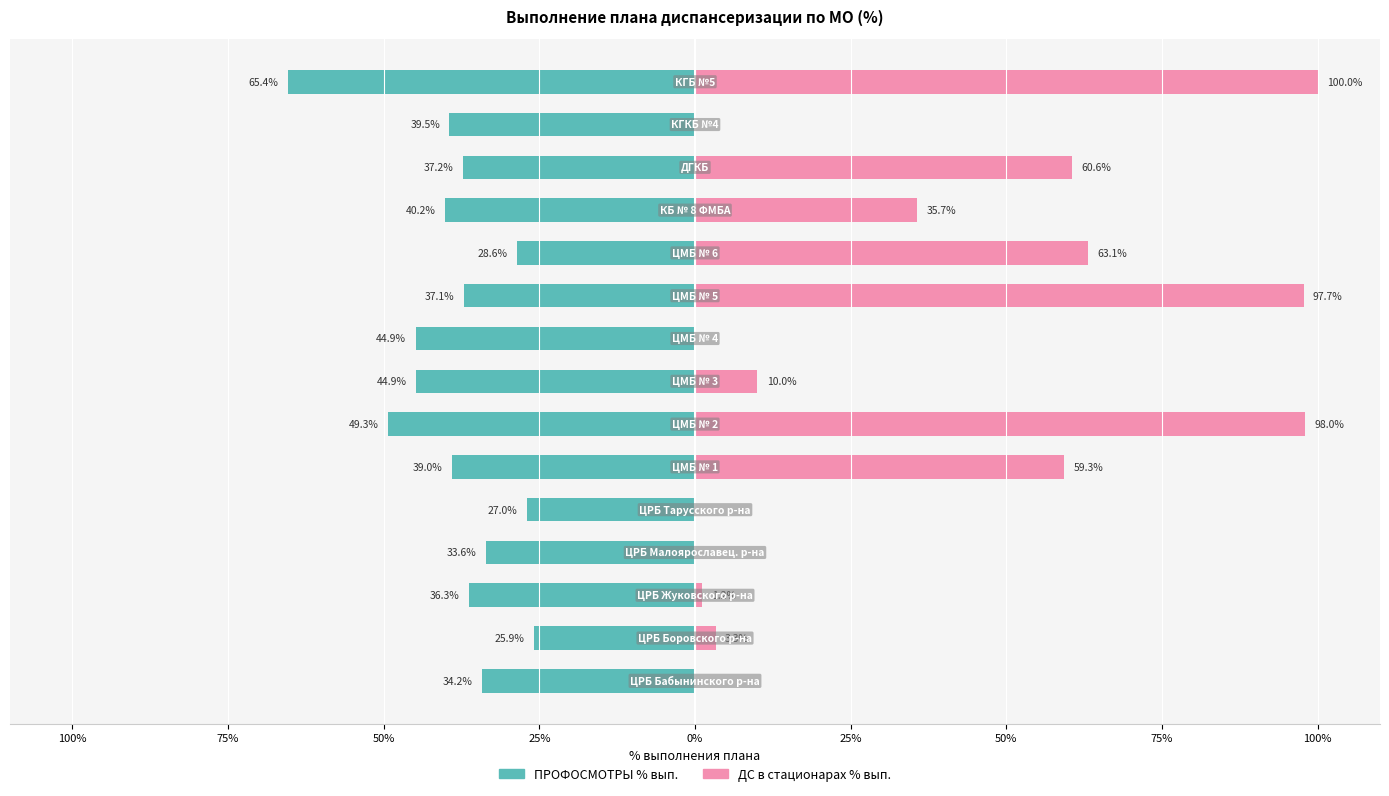

Reading left to right, list all the values displayed in this chart.

ПРОФОСМОТРЫ % вып.: -34.2	-25.9	-36.3	-33.6	-27.0	-39.0	-49.3	-44.9	-44.9	-37.1	-28.6	-40.2	-37.2	-39.5	-65.4
ДС в стационарах % вып.: 0.0	3.3	1.2	0.0	0.0	59.3	98.0	10.0	0.0	97.7	63.1	35.7	60.6	0.0	100.0